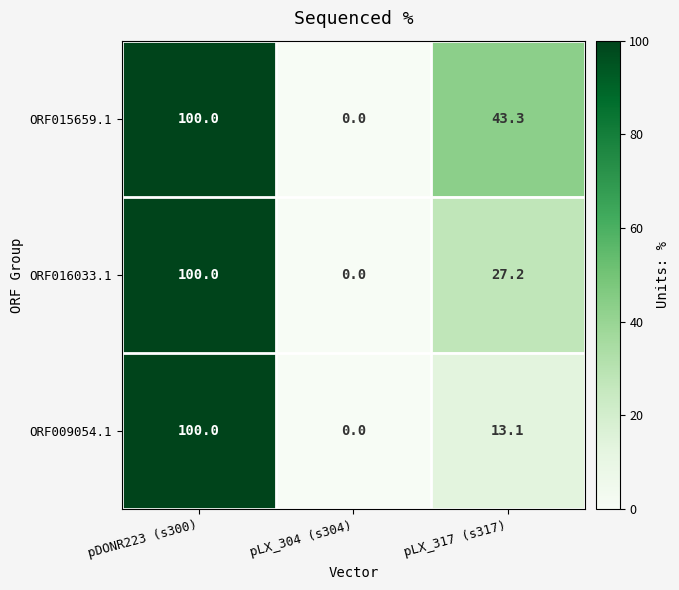

Is it true that ORF016033.1 equals 0.0 at pLX_304 (s304)?

True